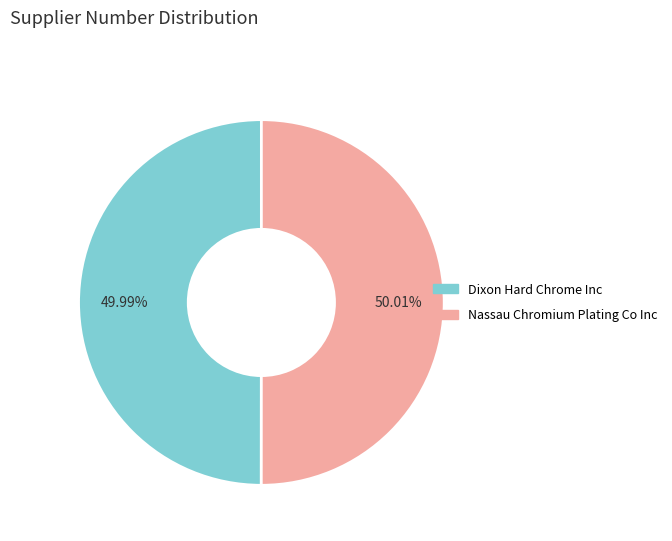

True or false: Dixon Hard Chrome Inc accounts for 50% of the total.

True